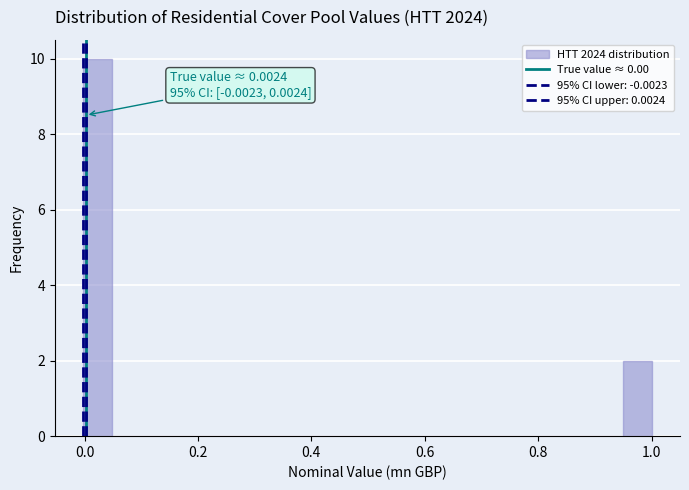

Read against the x-axis, roughly where is the centre of the tallest bar?

0.02